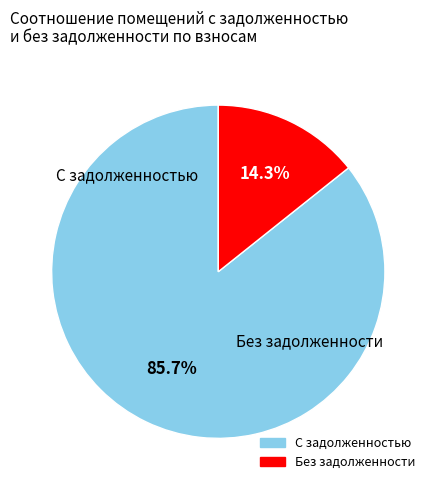

Does any single category account for the majority?

Yes